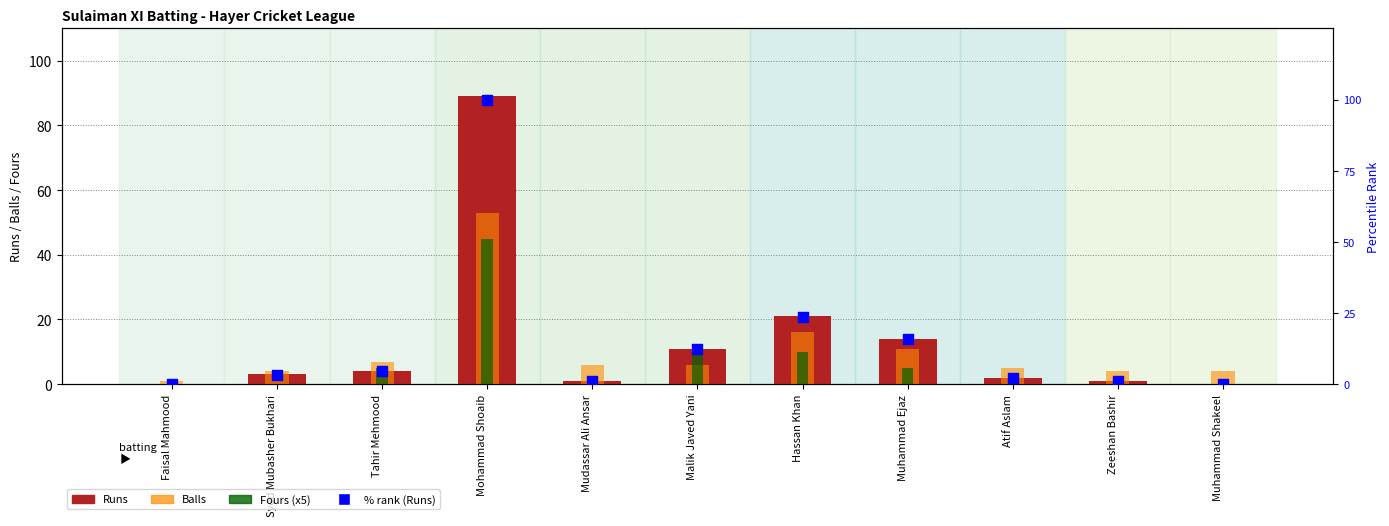

Is the value of % rank (Runs) at Mudassar Ali Ansar greater than the value of Fours (x5) at Mudassar Ali Ansar?

Yes